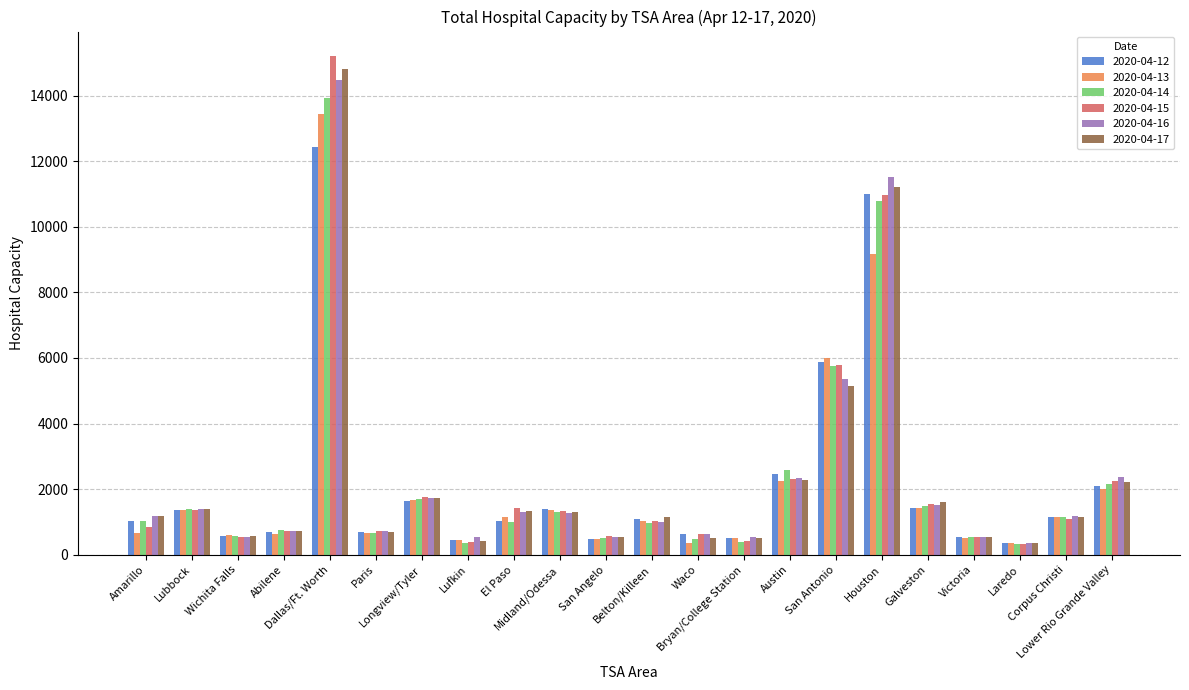

At which category is the sum across all series the highest?

Dallas/Ft. Worth